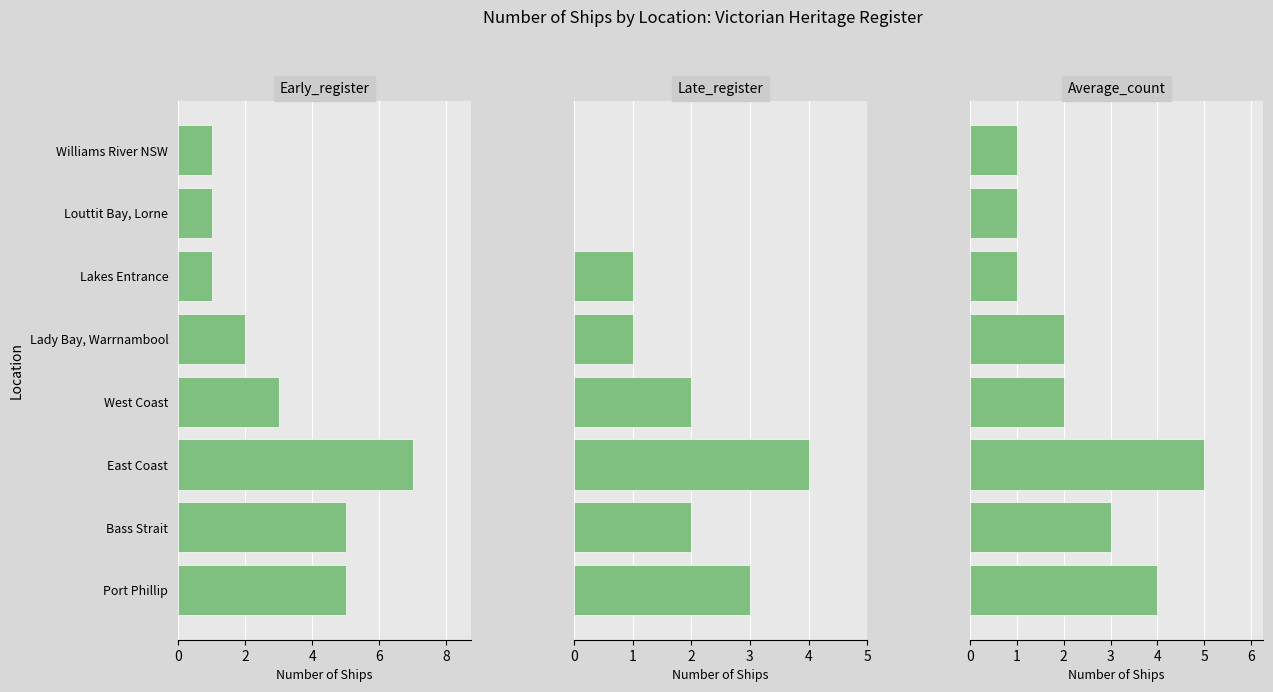

What is the average value of the Late series?

2